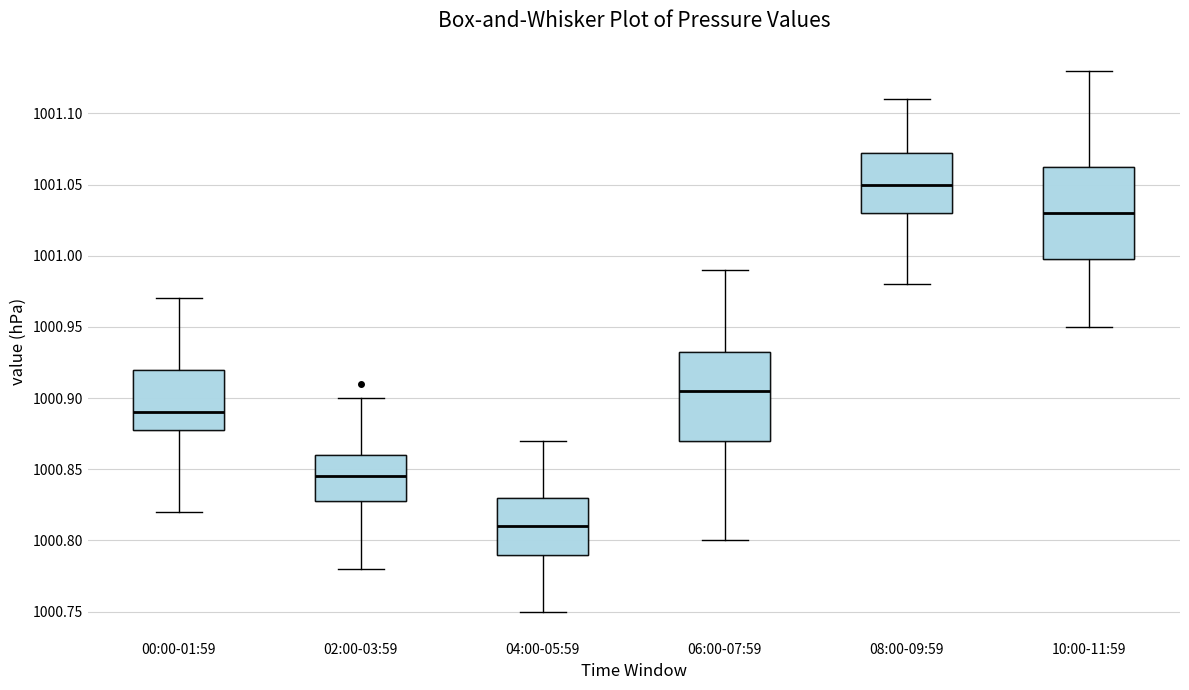

Reading left to right, transcribe this box plot: for each box, give where its median line is, the range the box spans, and where its two whiskers end, as read against the y-axis. The values are not printed on the chart, so give them approximately, as read against the axis.

00:00-01:59: median 1000.890, box 1000.880 to 1000.920, whiskers 1000.820 to 1000.970
02:00-03:59: median 1000.845, box 1000.830 to 1000.860, whiskers 1000.780 to 1000.900
04:00-05:59: median 1000.810, box 1000.790 to 1000.830, whiskers 1000.750 to 1000.870
06:00-07:59: median 1000.905, box 1000.870 to 1000.935, whiskers 1000.800 to 1000.990
08:00-09:59: median 1001.050, box 1001.030 to 1001.075, whiskers 1000.980 to 1001.110
10:00-11:59: median 1001.030, box 1001.000 to 1001.065, whiskers 1000.950 to 1001.130